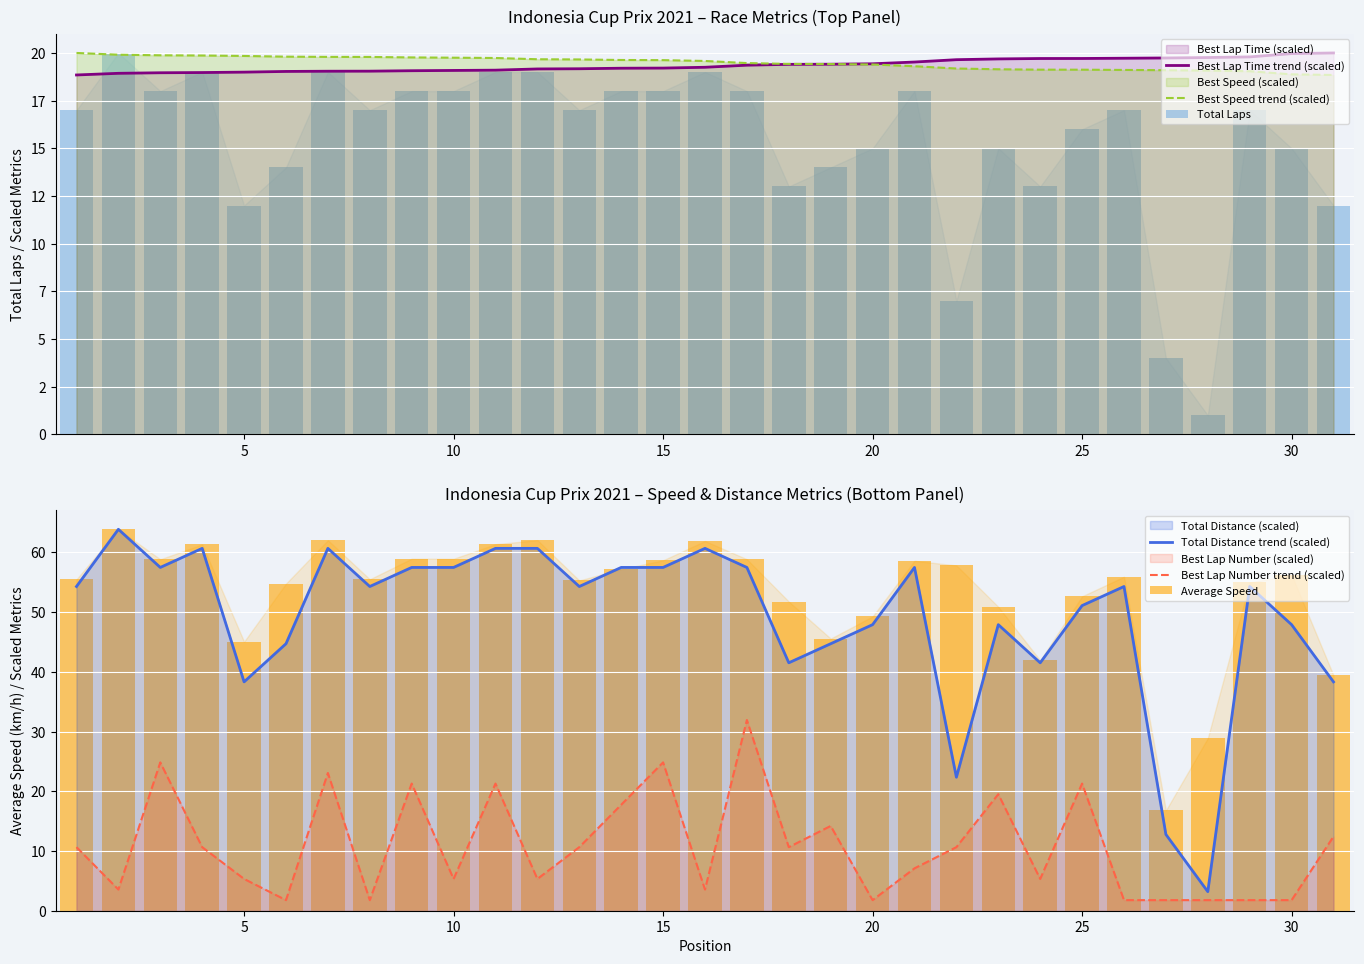

What is the difference between the maximum and minimum values in the Best Speed trend (scaled) series?

1.2